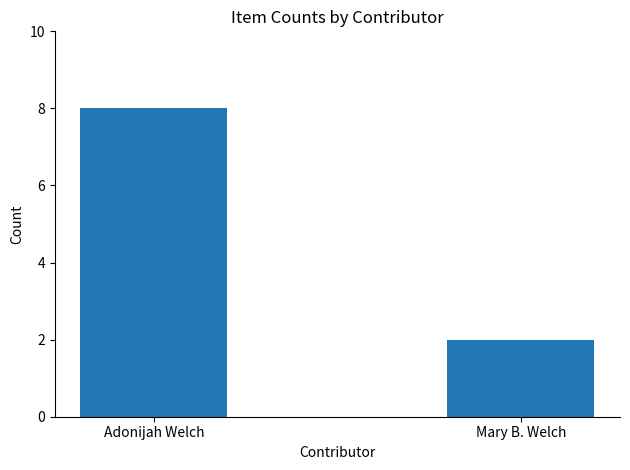

True or false: the data shows 14 at Adonijah Welch.

False